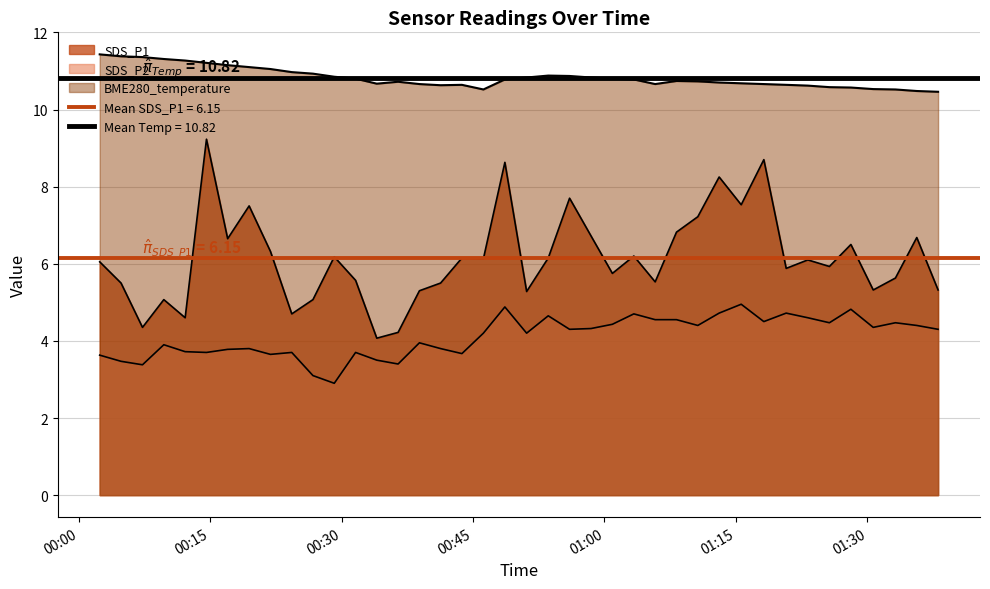

The SDS_P2 series shows 4.3 at 2023/09/26 00:58:28. True or false?

True